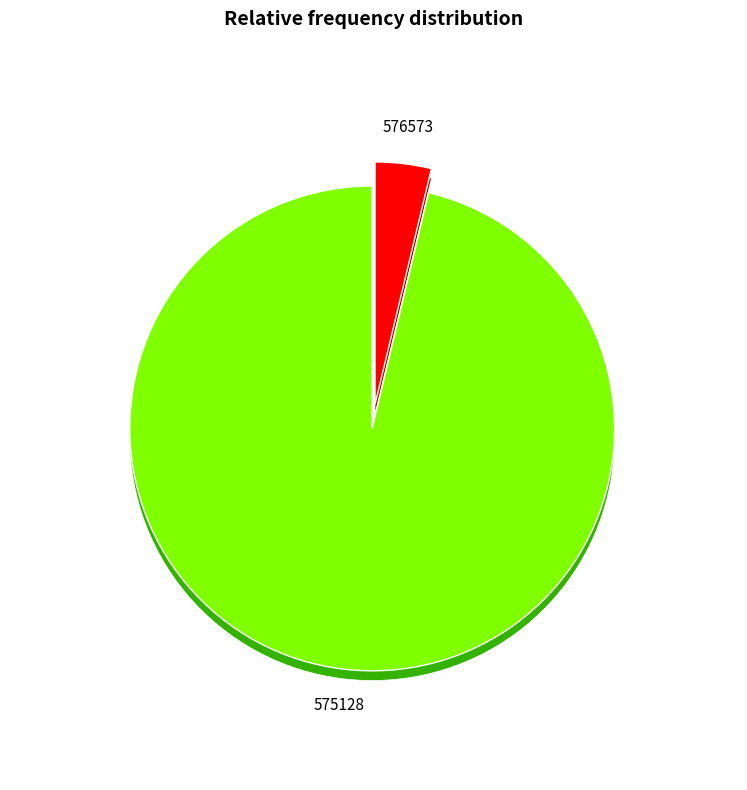

How many segments does this pie chart have?

2